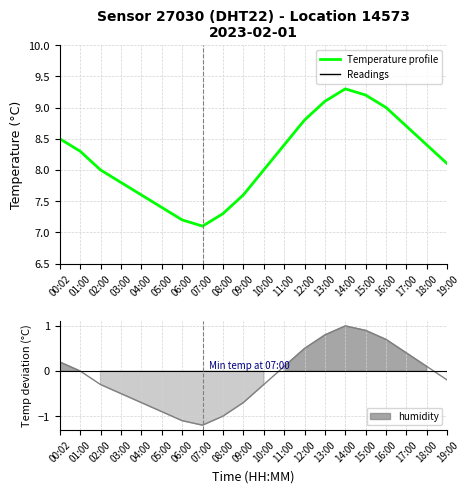

Reading right to left, extract all data points from this chart.

8.1	8.4	8.7	9.0	9.2	9.3	9.1	8.8	8.4	8.0	7.6	7.3	7.1	7.2	7.4	7.6	7.8	8.0	8.3	8.5